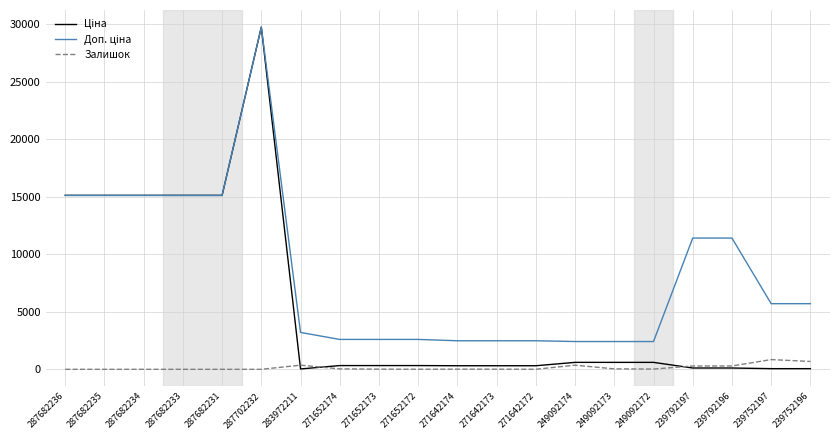

Which label corresponds to the largest value in the chart?

287702232